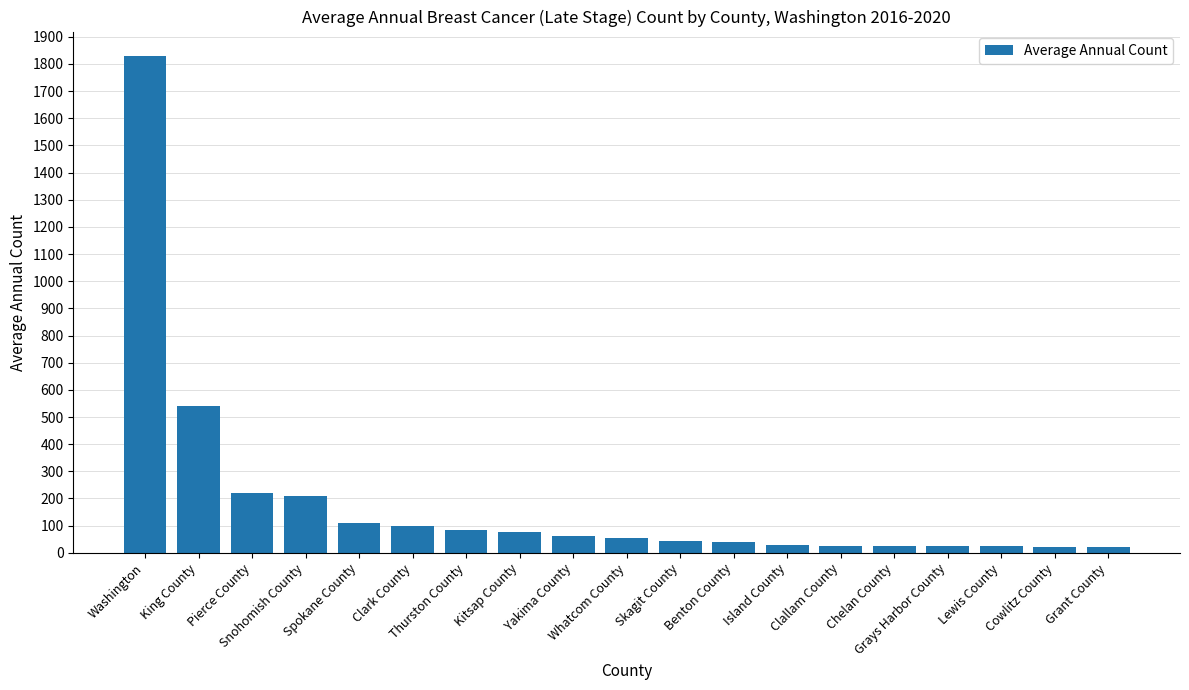

Are the bars horizontal?

No